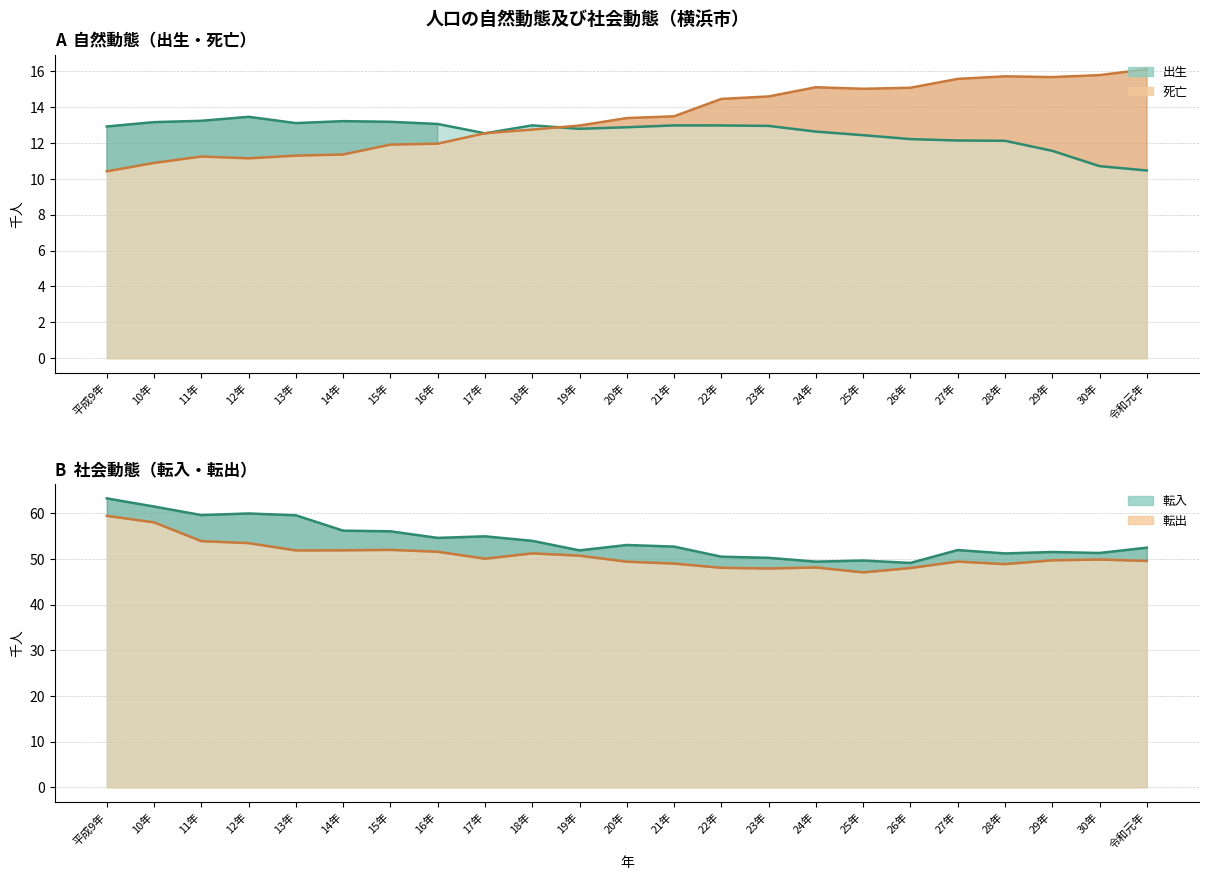

What position from the right is 14年?

18